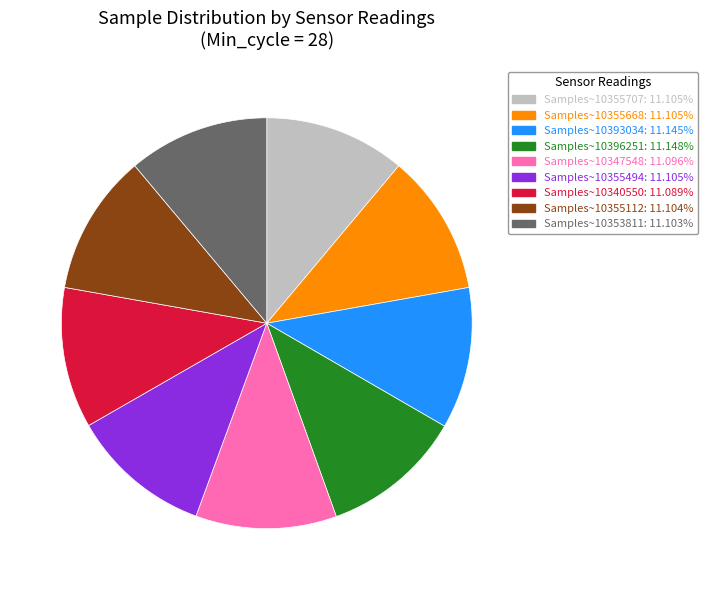

Is there a majority slice in this chart?

No